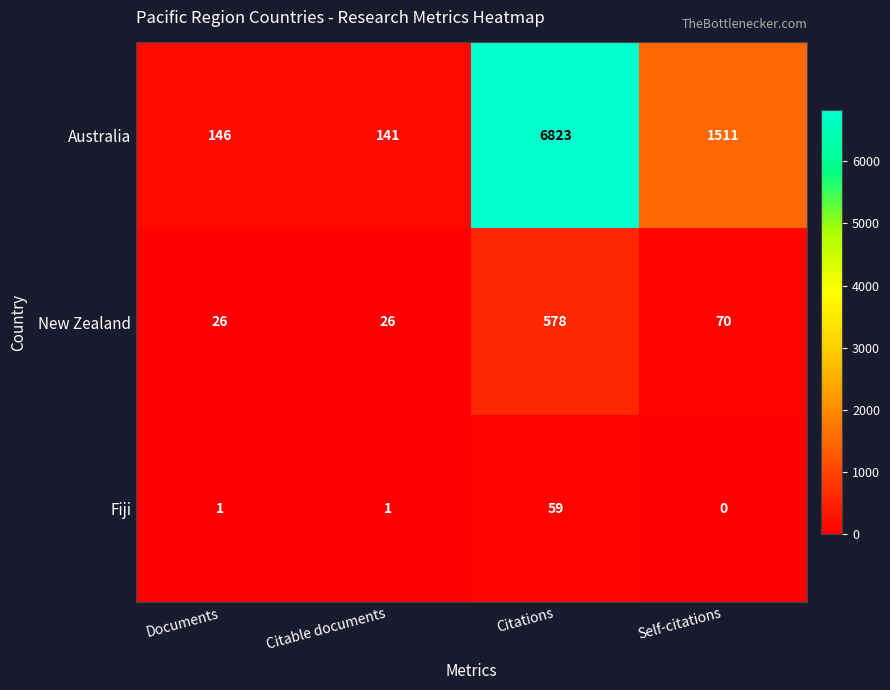

What is the total value across all series at Citations?

7460